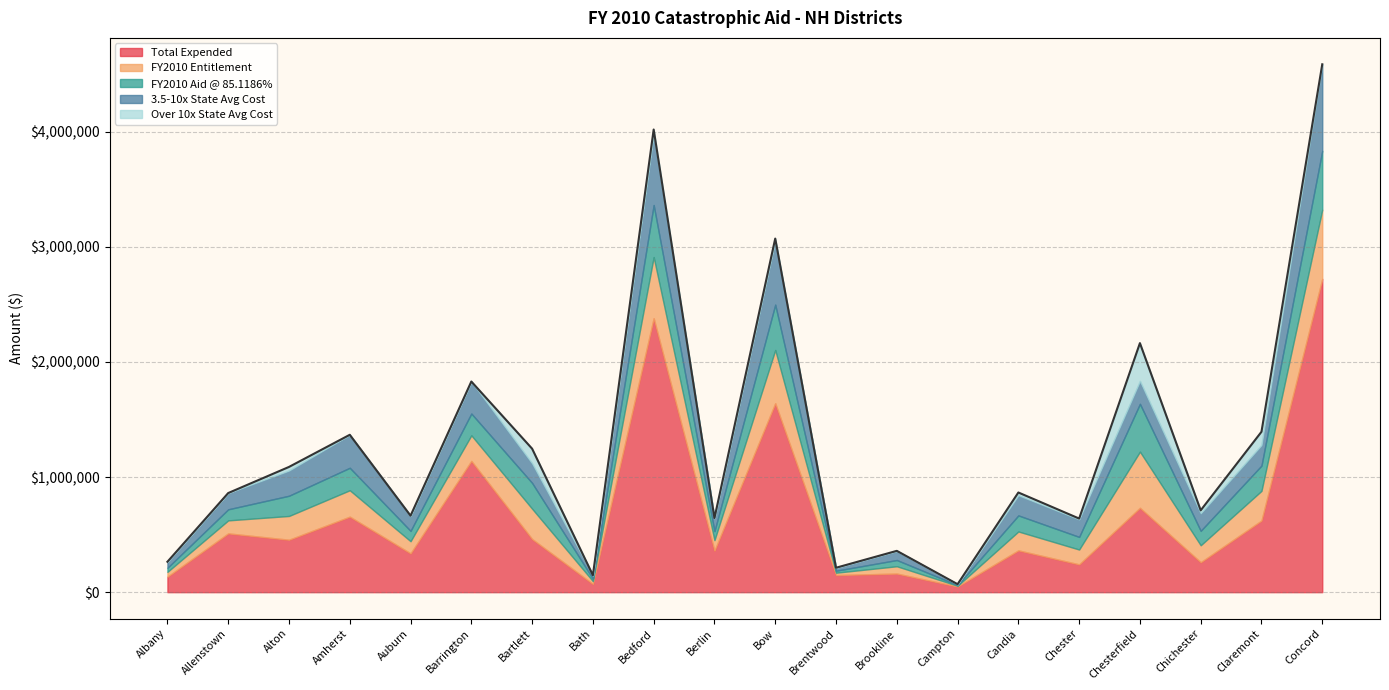

How many data points does each series have?

20